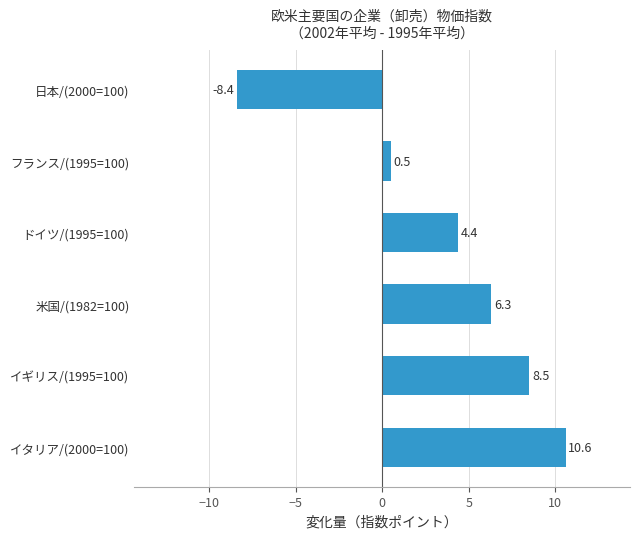

What is the ratio of the value at イタリア/(2000=100) to the value at 米国/(1982=100)?

1.7